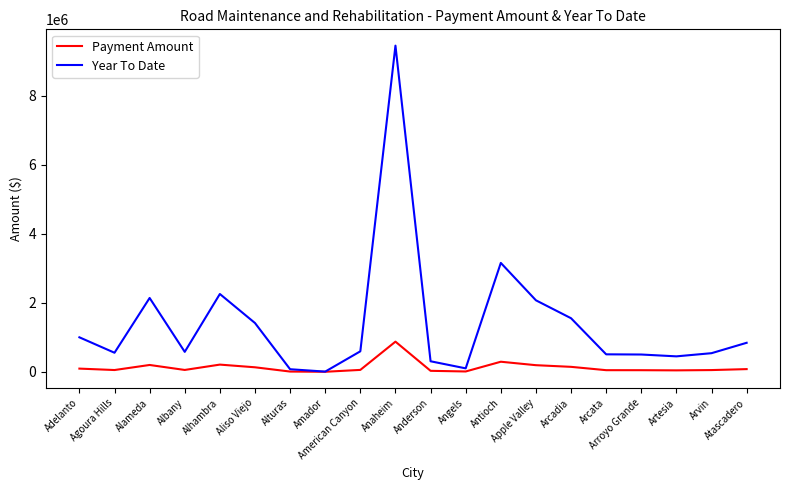

How many categories are shown in the chart?

20